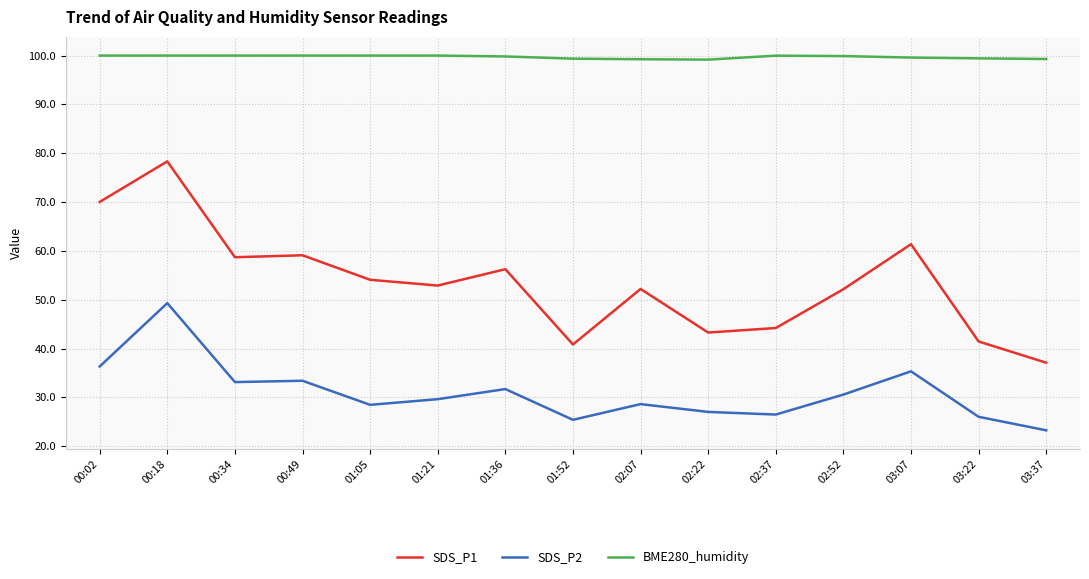

What is the minimum value for SDS_P1?

37.1